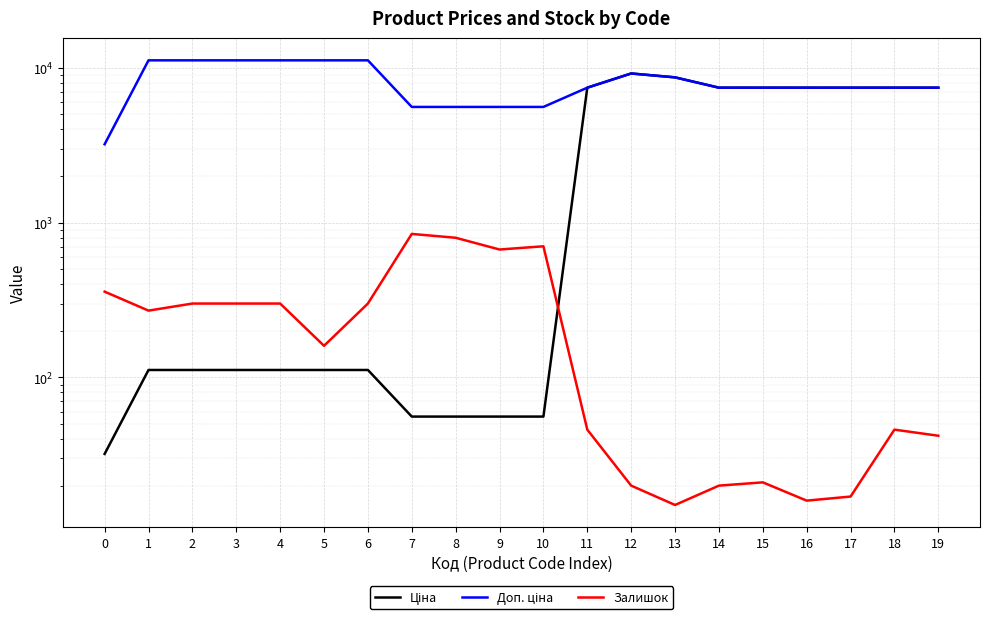

What is the sum of the Залишок values at 12 and 18?

66.0